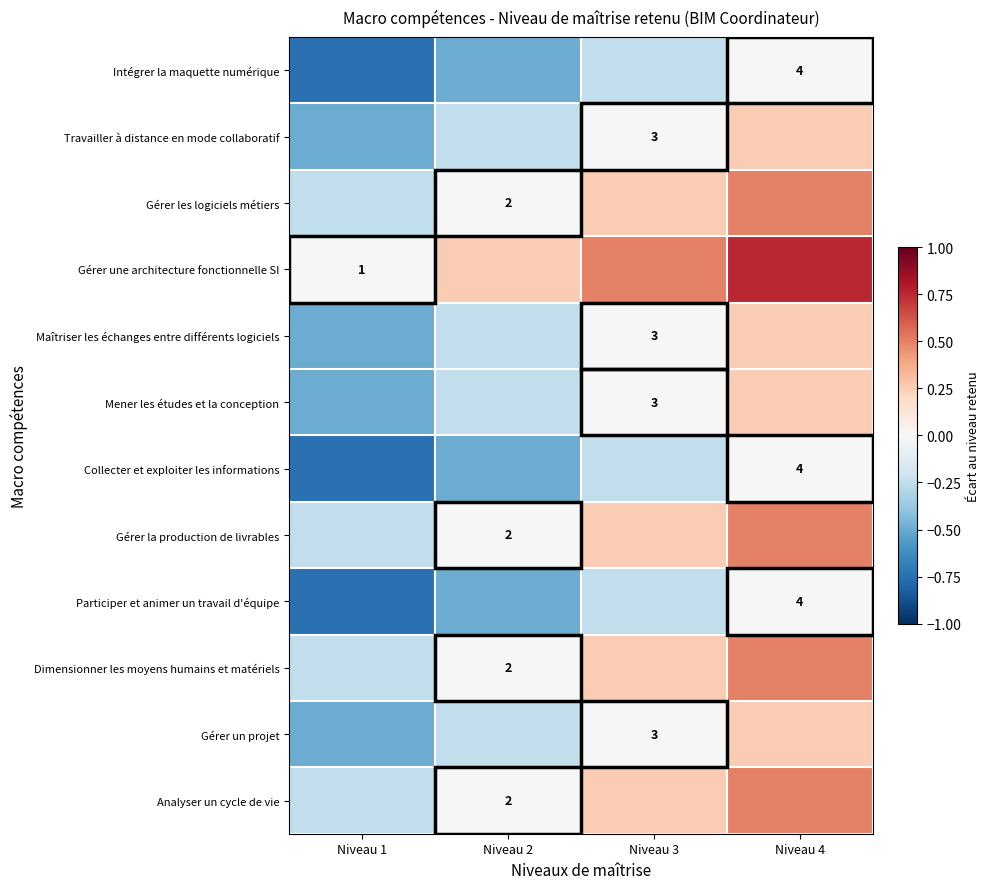

Count the number of data series in this chart.

12